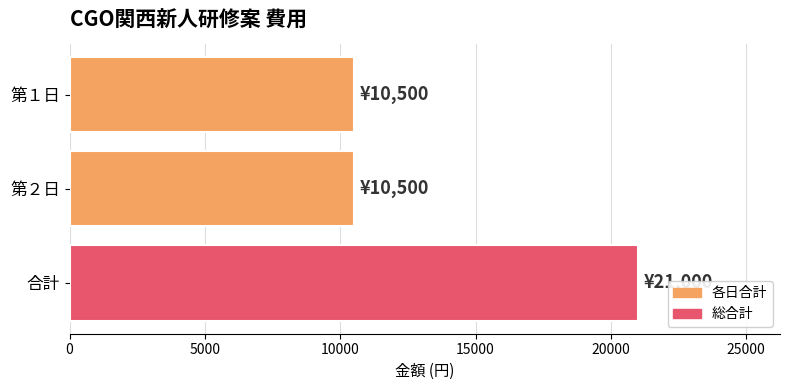

What is the sum of the values at 第２日 and 第１日?

21000